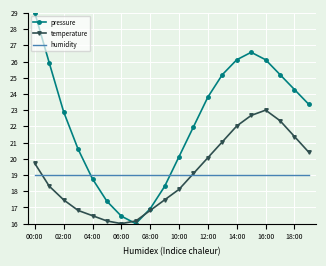

Which series has the largest total across all categories?

pressure